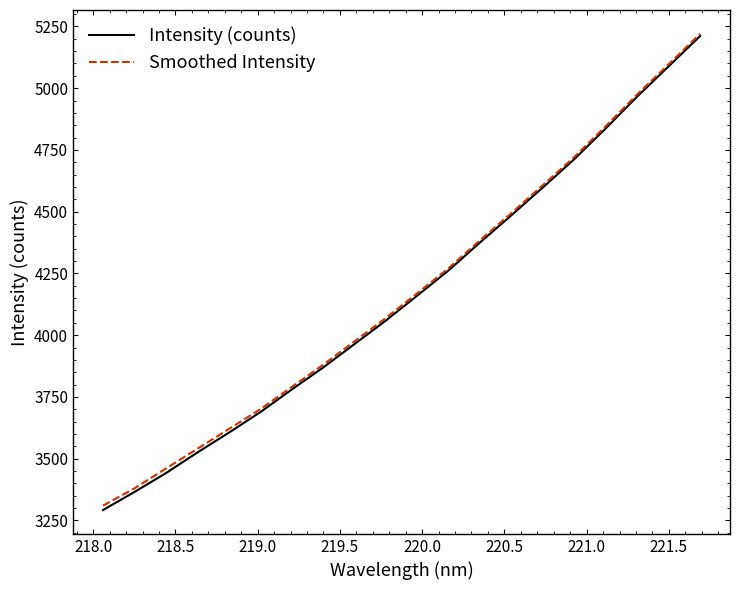

Which series has the widest spread of values?

Intensity (counts)